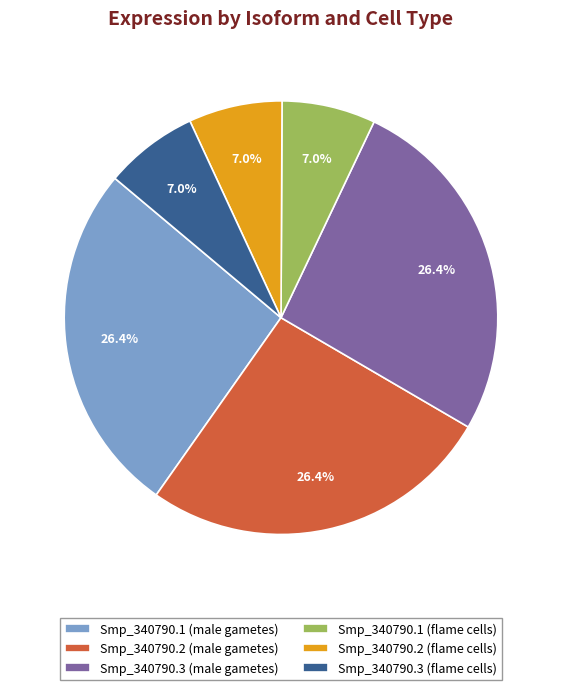

To the nearest percent, what portion does Smp_340790.1 (flame cells) represent?

7%